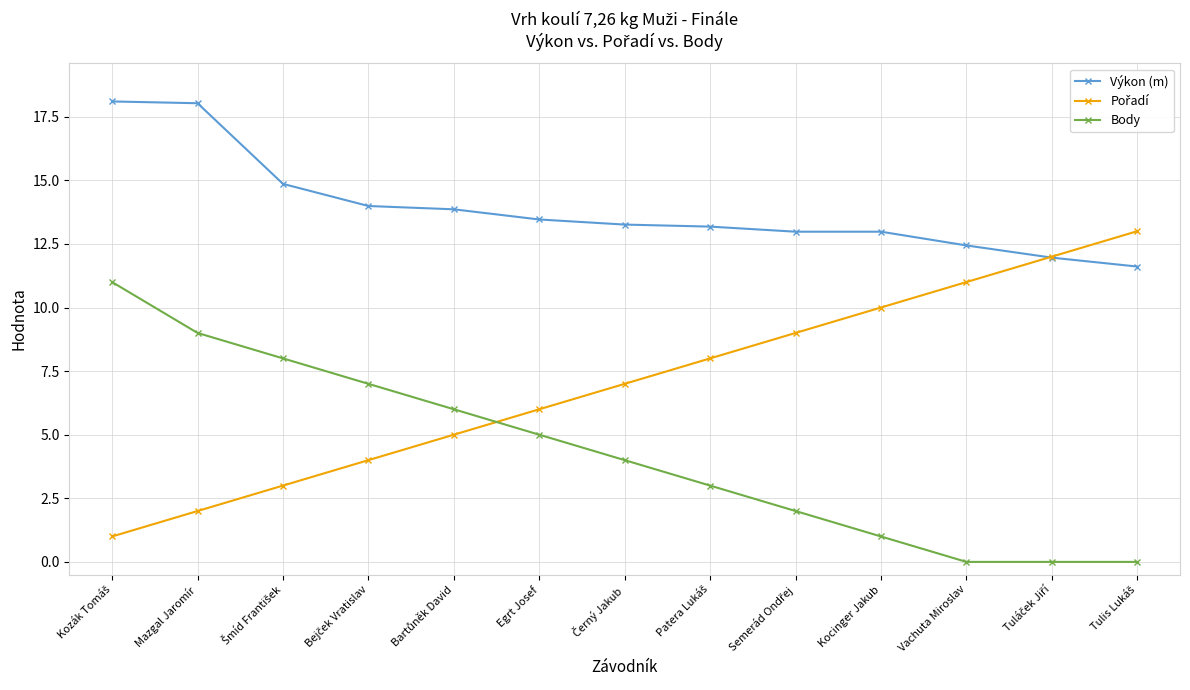

Is it true that Výkon (m) equals 18.0 at Mazgal Jaromír?

True